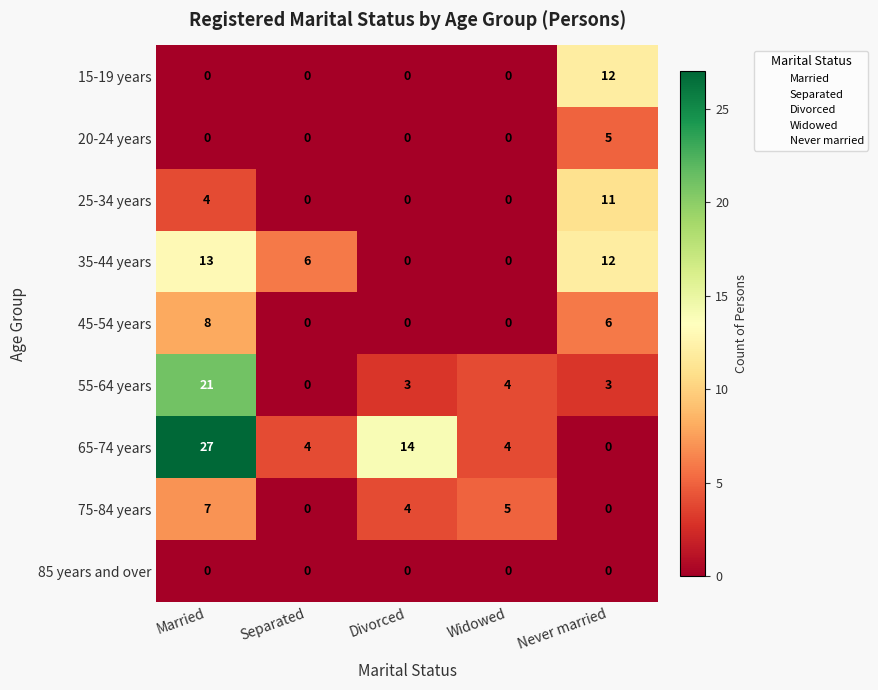

What is the total value across all series at Married?

80